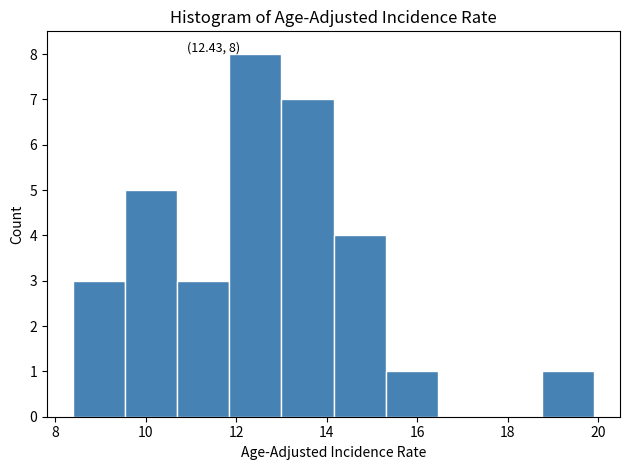

Which range on the x-axis has the tallest bar?

11.85 to 13.00